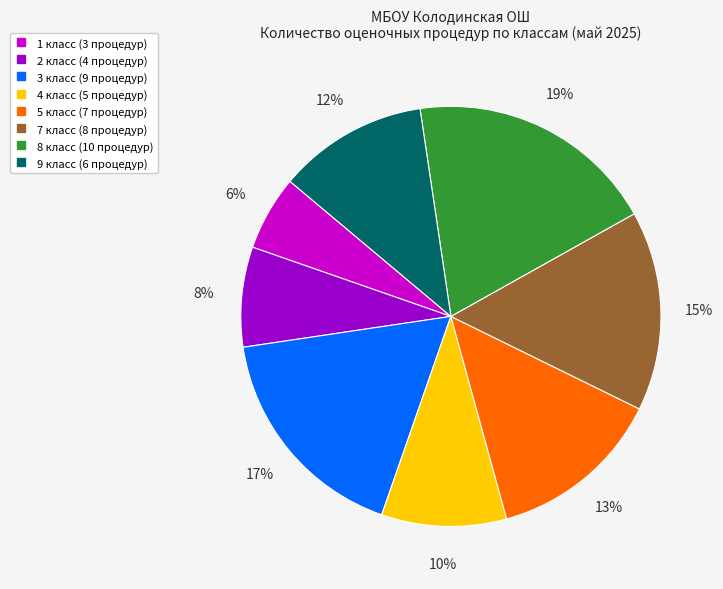

Is there a majority slice in this chart?

No